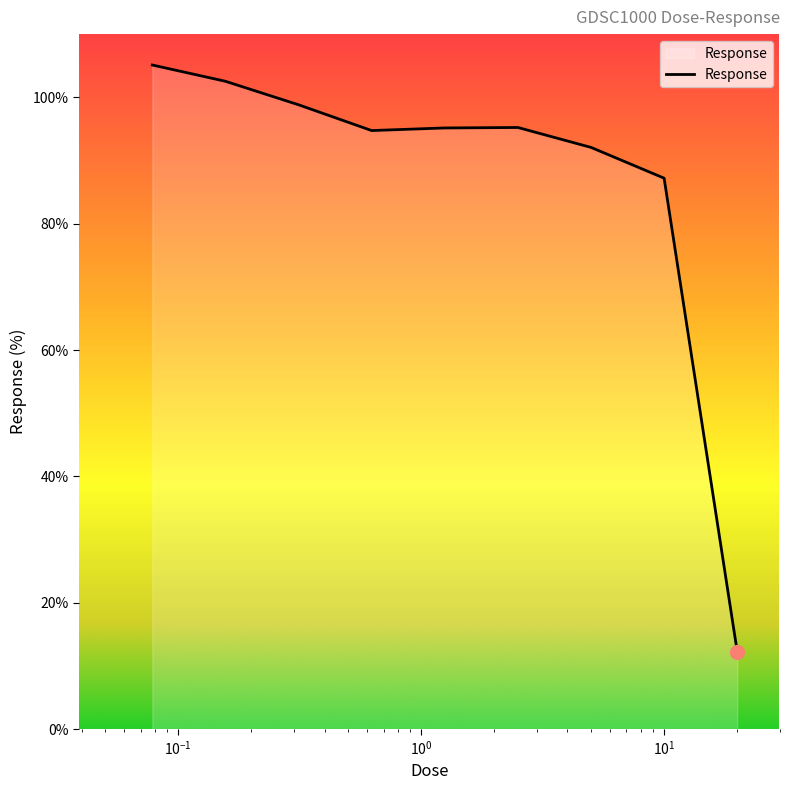

True or false: there are more than 2 points higher than both neighbors.

False